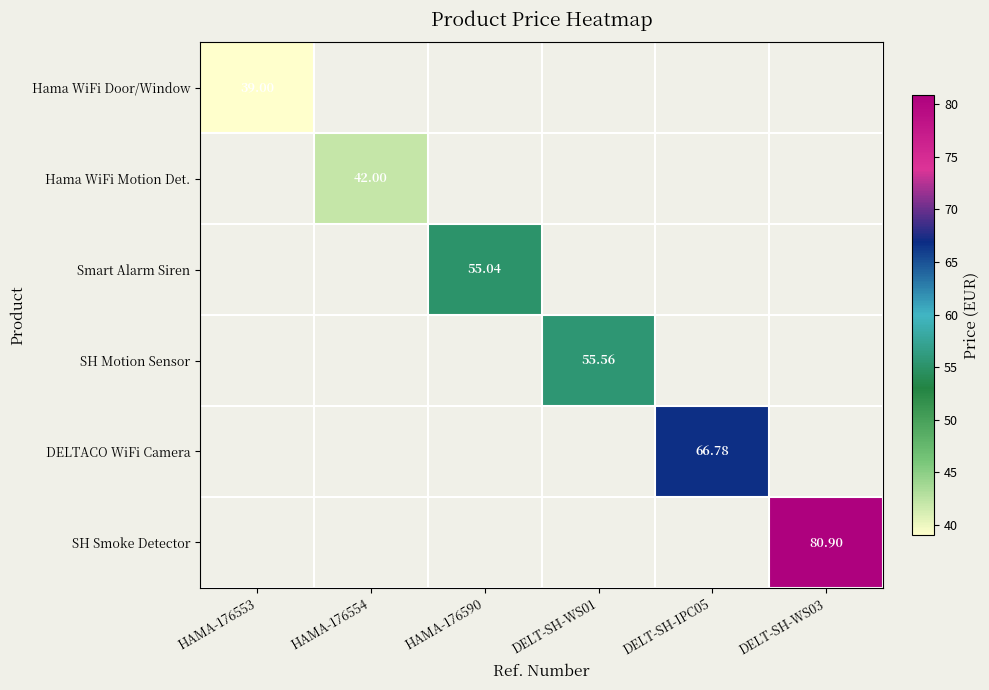

Which label corresponds to the smallest value in the chart?

HAMA-176553